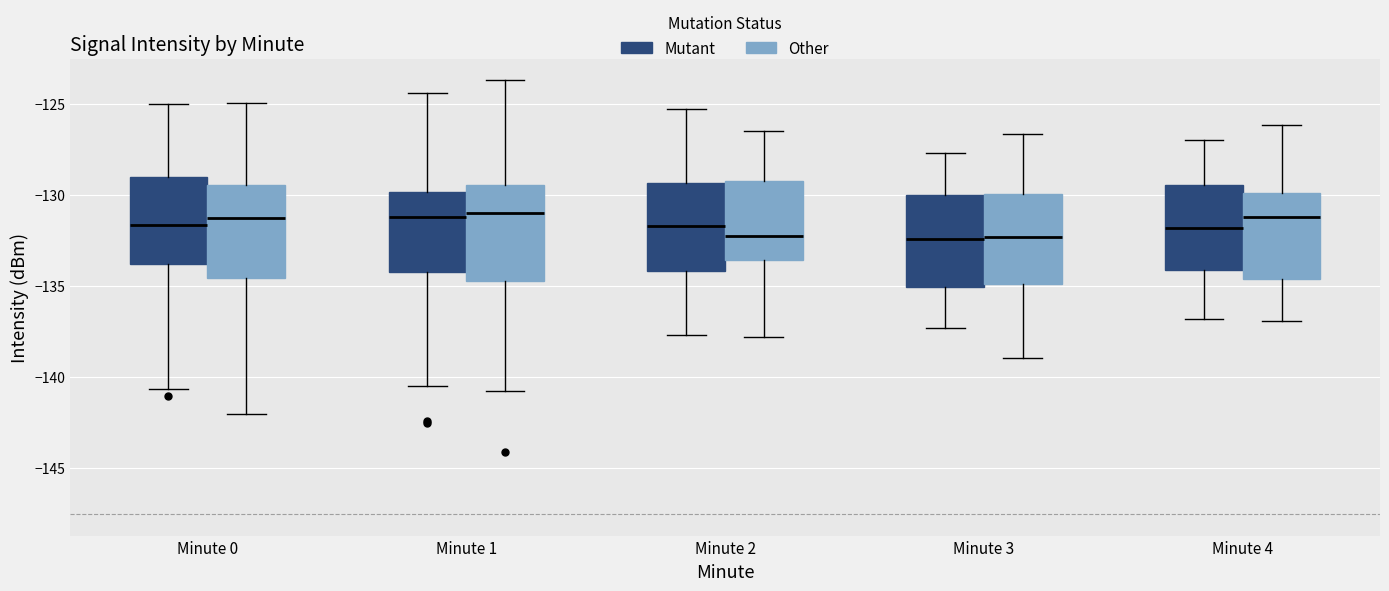

Reading left to right, read every box against the y-axis: the position of its median line, the range the box covers, and the ends of its whiskers. The values are not printed on the chart, so give them approximately, as read against the axis.

Minute 0 (Mutant): median -131.5, box -134.0 to -129.0, whiskers -140.5 to -125.0
Minute 0 (Other): median -131.0, box -134.5 to -129.5, whiskers -142.0 to -125.0
Minute 1 (Mutant): median -131.0, box -134.5 to -130.0, whiskers -140.5 to -124.5
Minute 1 (Other): median -131.0, box -134.5 to -129.5, whiskers -140.5 to -123.5
Minute 2 (Mutant): median -131.5, box -134.0 to -129.5, whiskers -137.5 to -125.5
Minute 2 (Other): median -132.5, box -133.5 to -129.0, whiskers -138.0 to -126.5
Minute 3 (Mutant): median -132.5, box -135.0 to -130.0, whiskers -137.5 to -127.5
Minute 3 (Other): median -132.5, box -135.0 to -130.0, whiskers -139.0 to -126.5
Minute 4 (Mutant): median -132.0, box -134.0 to -129.5, whiskers -137.0 to -127.0
Minute 4 (Other): median -131.0, box -134.5 to -130.0, whiskers -137.0 to -126.0